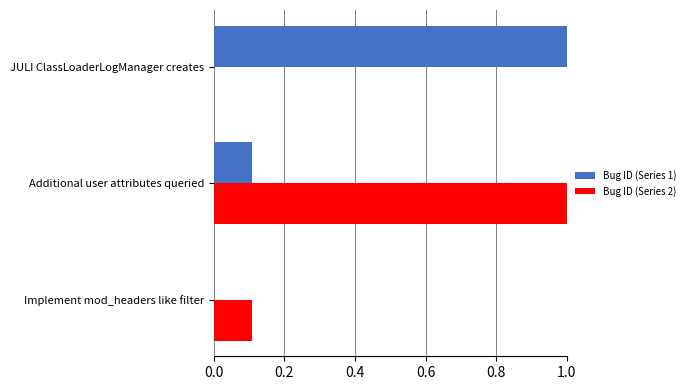

Which category has the highest value in the Bug ID (Series 2) series?

Additional user attributes queried